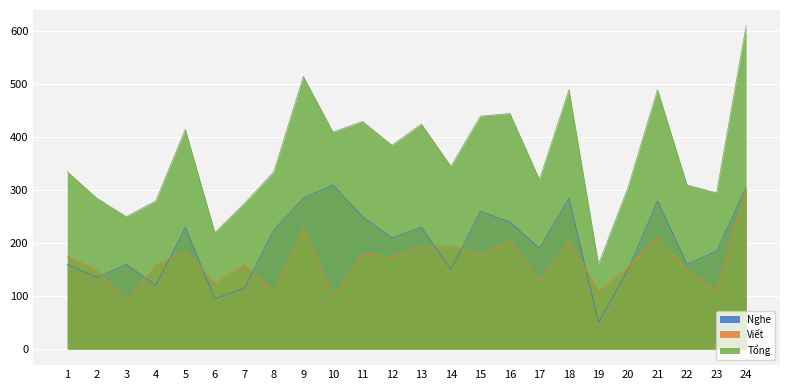

Which series has the largest range (max minus min)?

Tổng